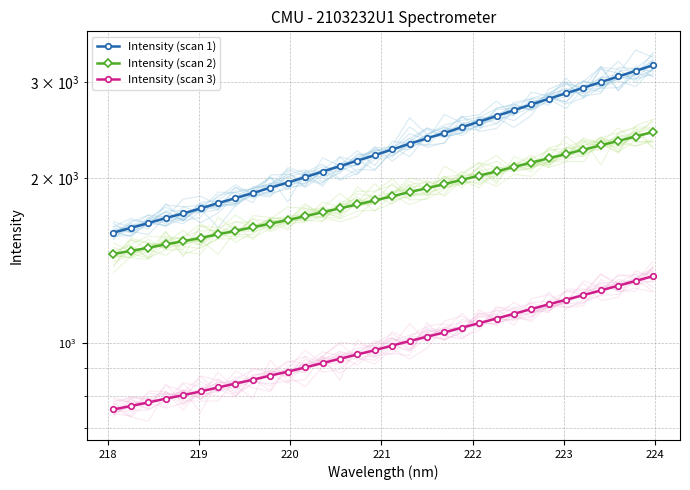

What is the minimum value for Intensity (scan 1)?

1592.8